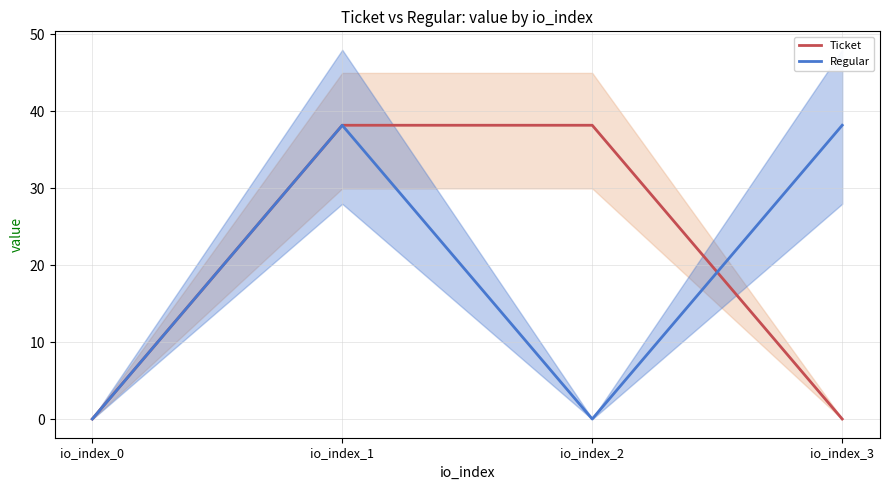

Is this an area chart (filled region under the line)?

No